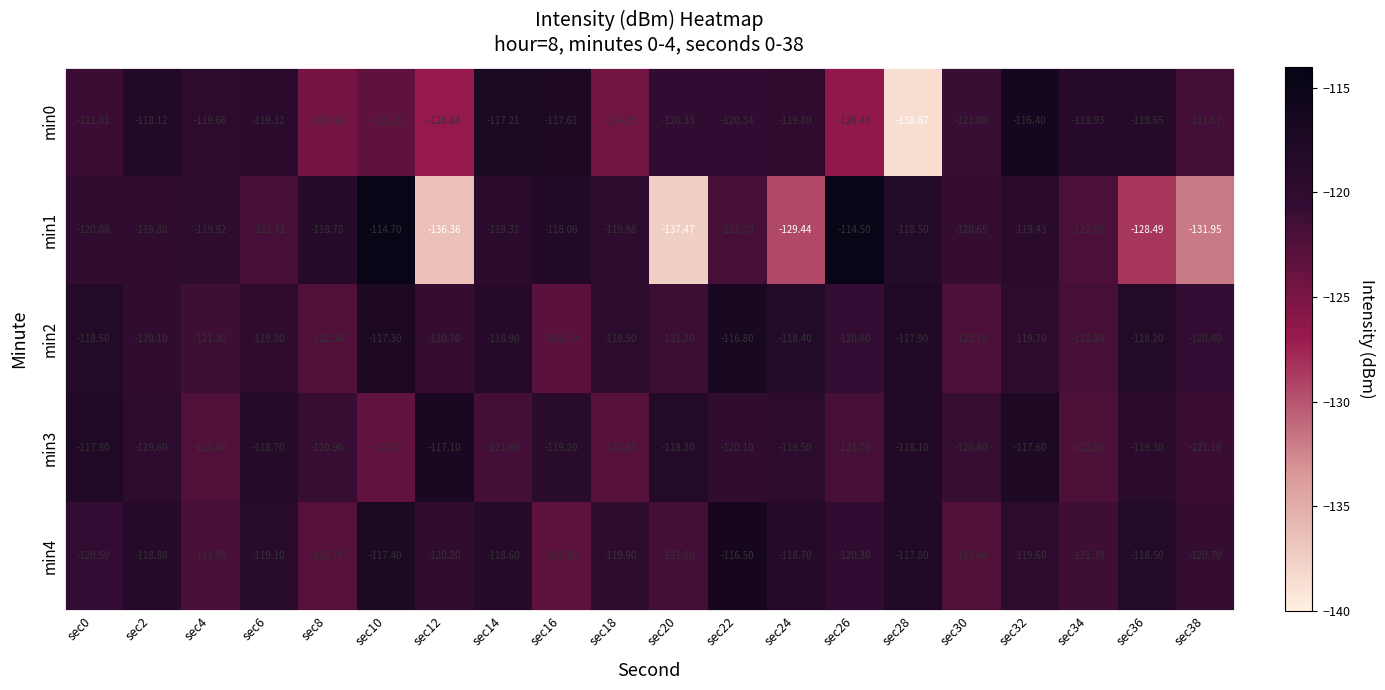

Is the value of min3 at sec14 greater than the value of min4 at sec2?

No